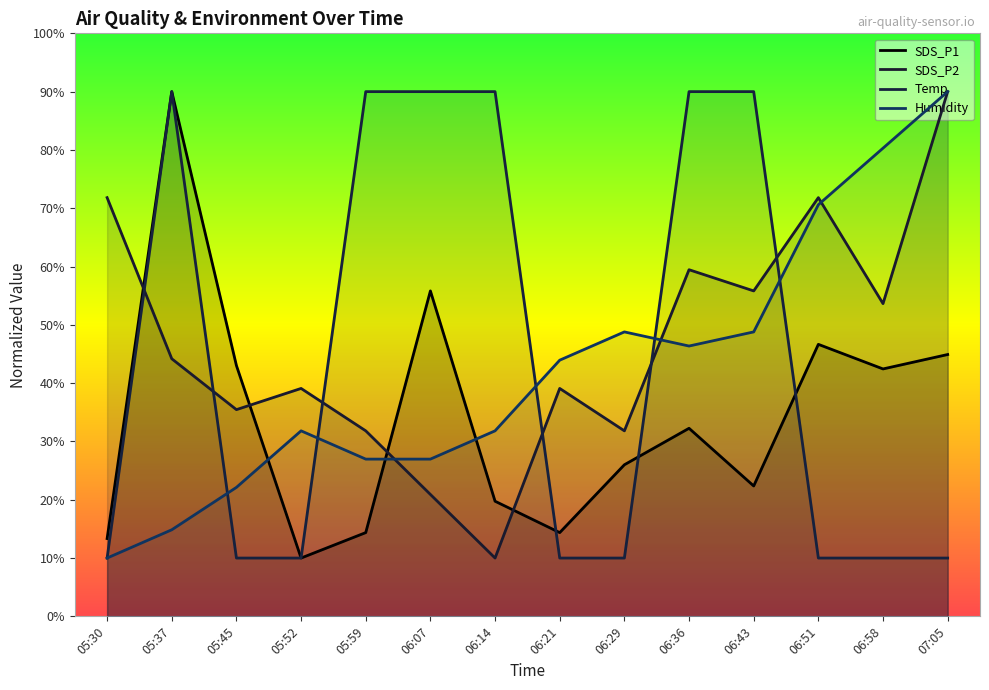

What is the difference between the highest and lowest values at 05:45?

33.0